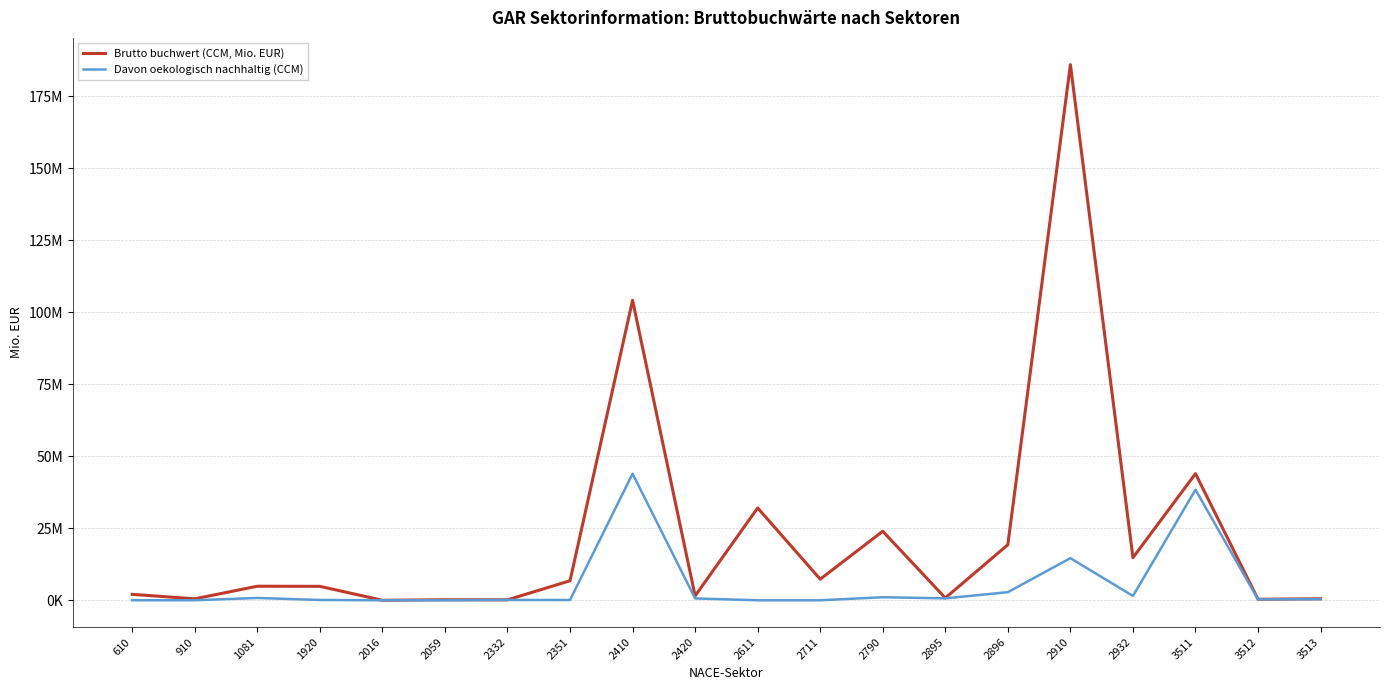

Reading left to right, list all the values displayed in this chart.

Brutto buchwert (CCM, Mio. EUR): 2065231.1	499017.1	4878453.7	4838939.9	1196.6	187242.7	152875.6	6771516.0	104121545.9	1518397.8	32058473.8	7322655.3	23961886.8	804043.2	19286677.7	185909168.9	14779706.7	43953118.3	354485.0	525916.6
Davon oekologisch nachhaltig (CCM): 11554.4	11089.3	799746.5	107531.1	6.7	5631.4	118706.9	103381.9	43931682.1	640652.9	0.0	0.0	1057128.6	668595.1	2812640.5	14624503.9	1508133.3	38382188.7	306084.2	384116.5